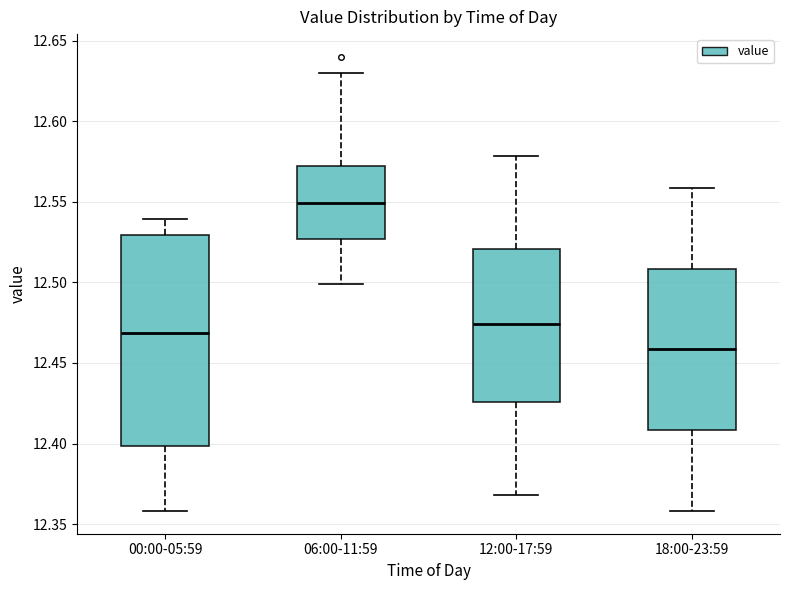

Where does the median line of the box for 18:00-23:59 sit on the y-axis? The values are not printed on the chart, so give them approximately, as read against the axis.

12.460